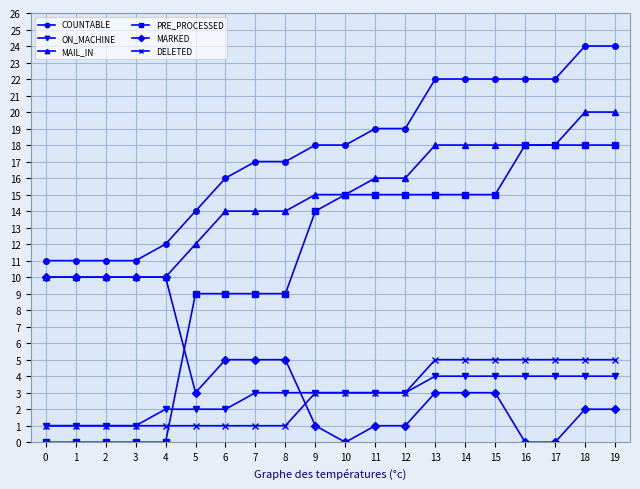

True or false: MAIL_IN has a value of 17 at 0.

False